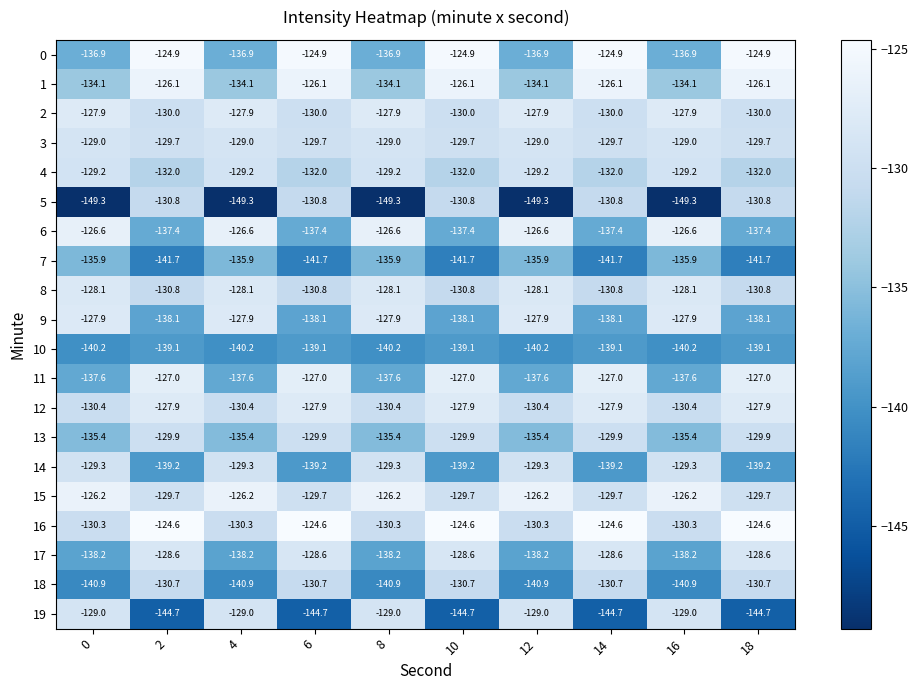

Which series has the largest total across all categories?

16